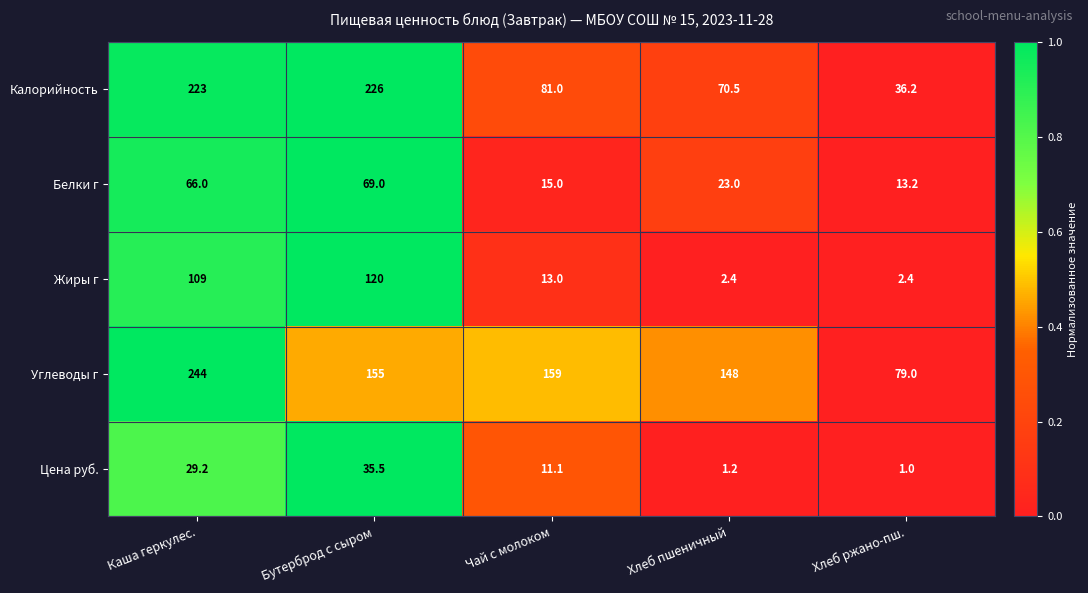

How many series are shown in this chart?

5